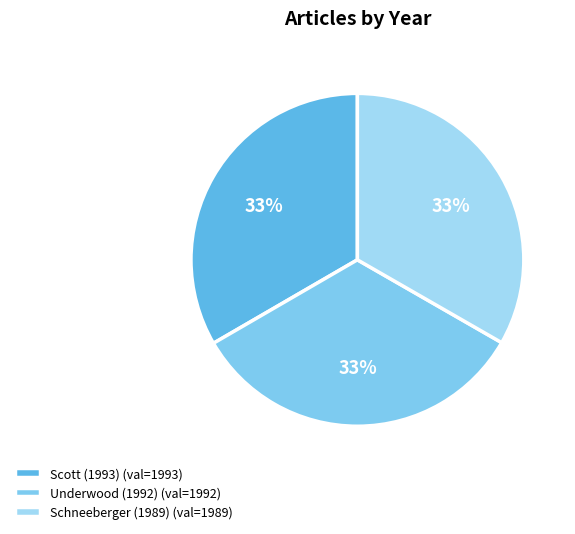

What is the largest slice in the pie chart?

Scott (1993)